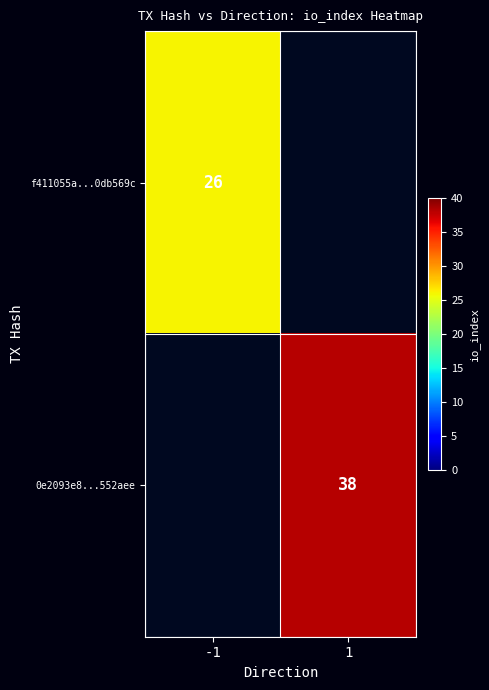

Between -1 and 1, which is larger?

1